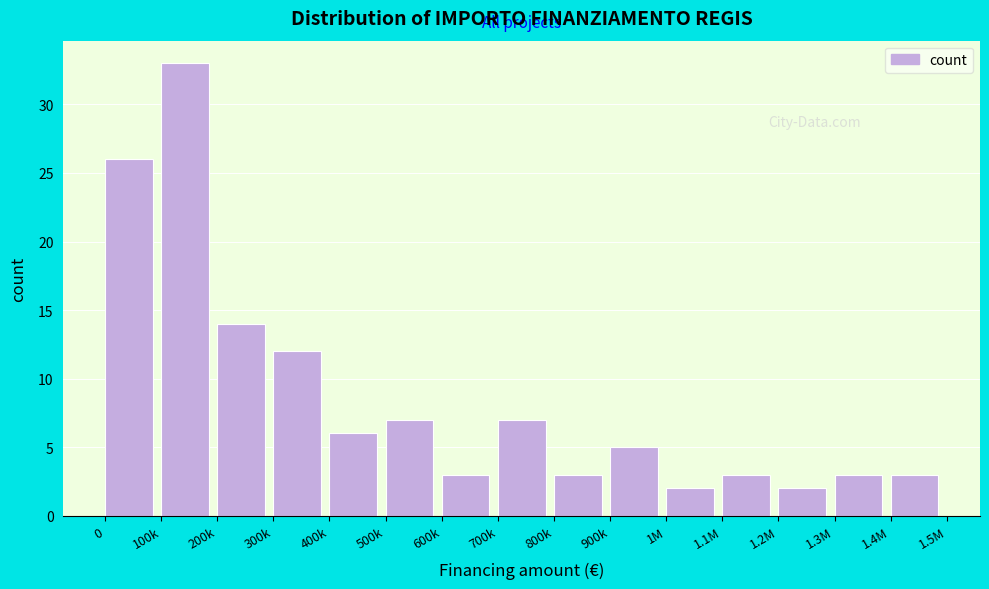

Reading left to right, transcribe all the data shown in this chart.

0=26	100k=33	200k=14	300k=12	400k=6	500k=7	600k=3	700k=7	800k=3	900k=5	1M=2	1.1M=3	1.2M=2	1.3M=3	1.4M=3